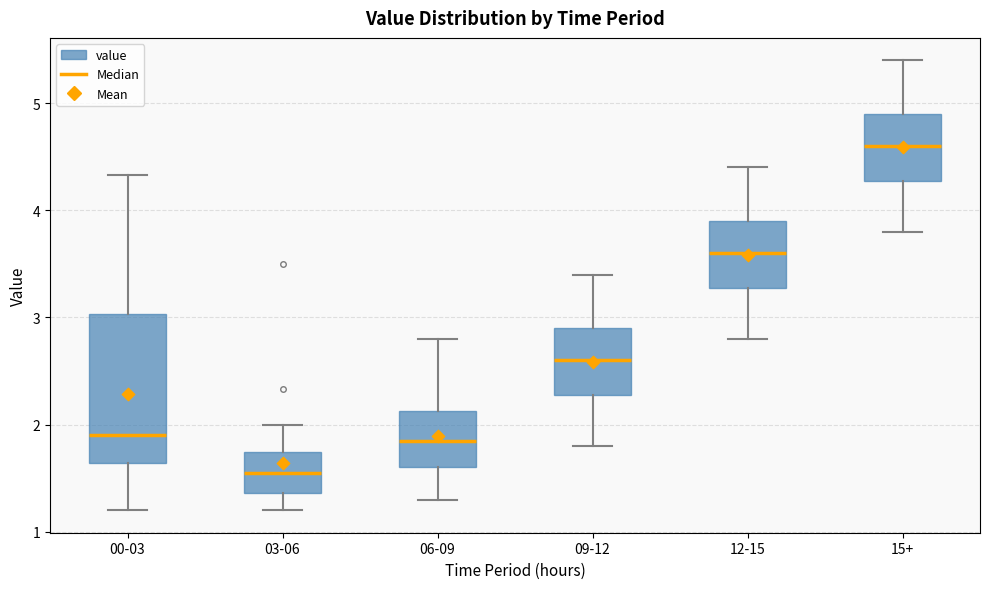

Reading left to right, read every box against the y-axis: the position of its median line, the range the box covers, and the ends of its whiskers. The values are not printed on the chart, so give them approximately, as read against the axis.

00-03: median 1.9, box 1.6 to 3.0, whiskers 1.2 to 4.3
03-06: median 1.6, box 1.4 to 1.7, whiskers 1.2 to 2.0
06-09: median 1.9, box 1.6 to 2.1, whiskers 1.3 to 2.8
09-12: median 2.6, box 2.3 to 2.9, whiskers 1.8 to 3.4
12-15: median 3.6, box 3.3 to 3.9, whiskers 2.8 to 4.4
15+: median 4.6, box 4.3 to 4.9, whiskers 3.8 to 5.4